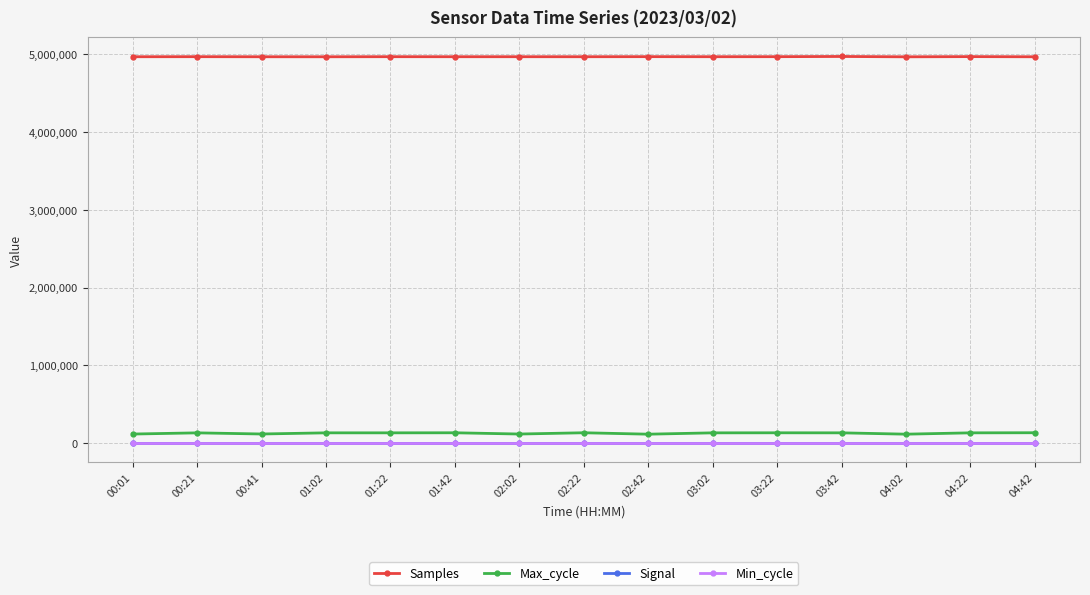

What is the maximum value shown in the chart?

4974168